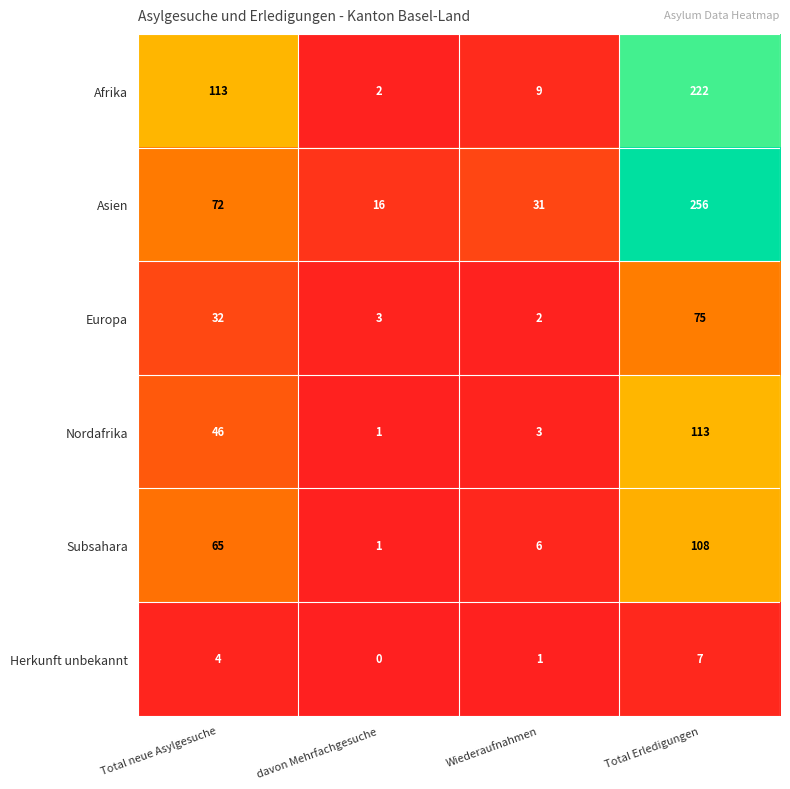

Between Total neue Asylgesuche and Wiederaufnahmen, which series saw the biggest shift?

Afrika